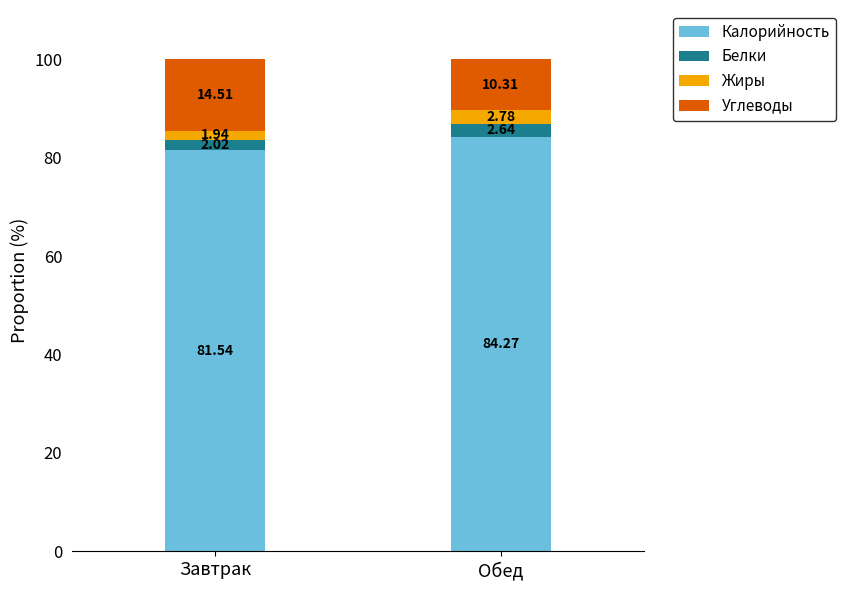

What is the total value across all series at Завтрак?

100.0